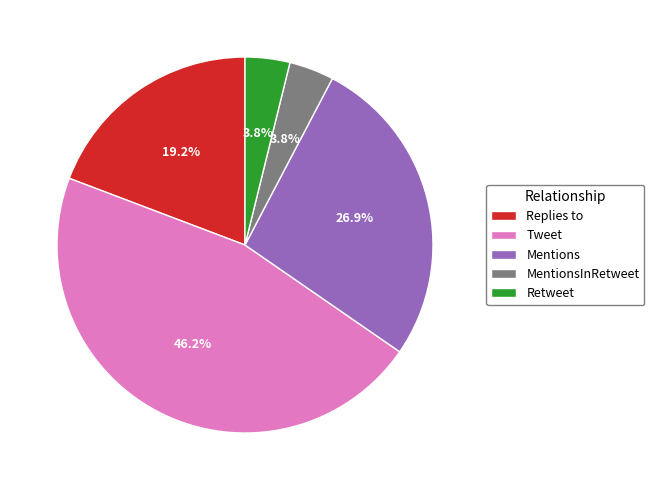

Which slice is the largest?

Tweet